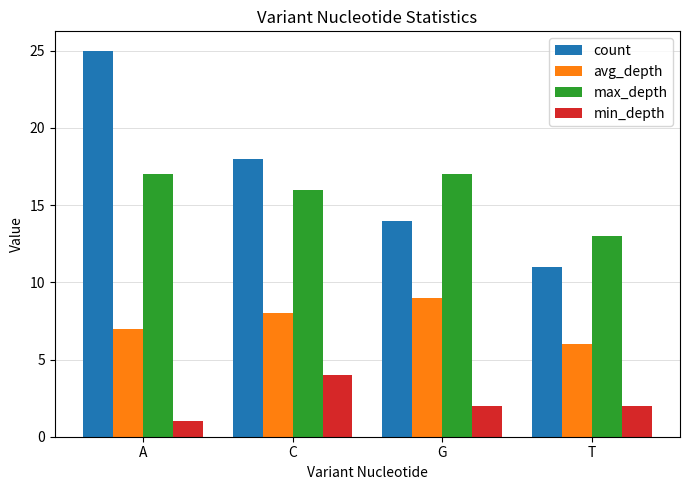

List the series in order of their peak value, highest first.

count, max_depth, avg_depth, min_depth